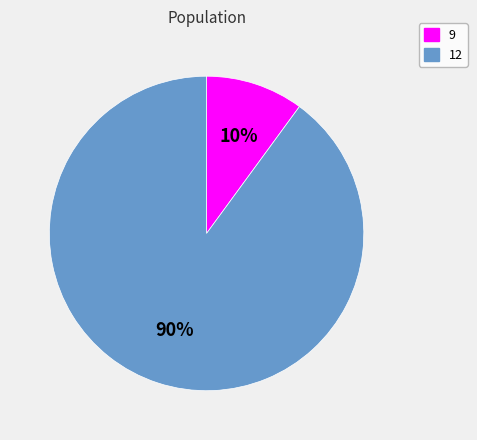

Is the sum of 12 and 9 greater than half?

Yes